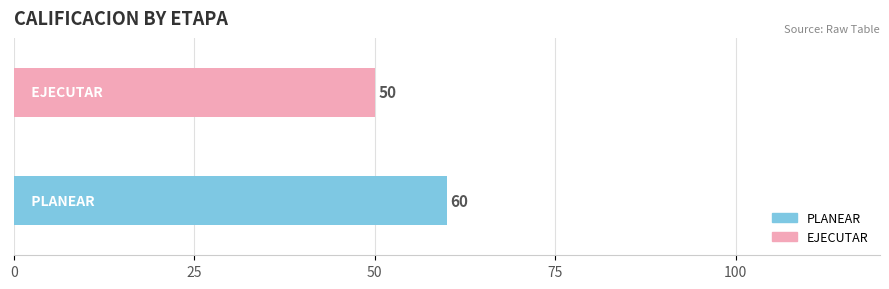

What is the maximum value shown in the chart?

60